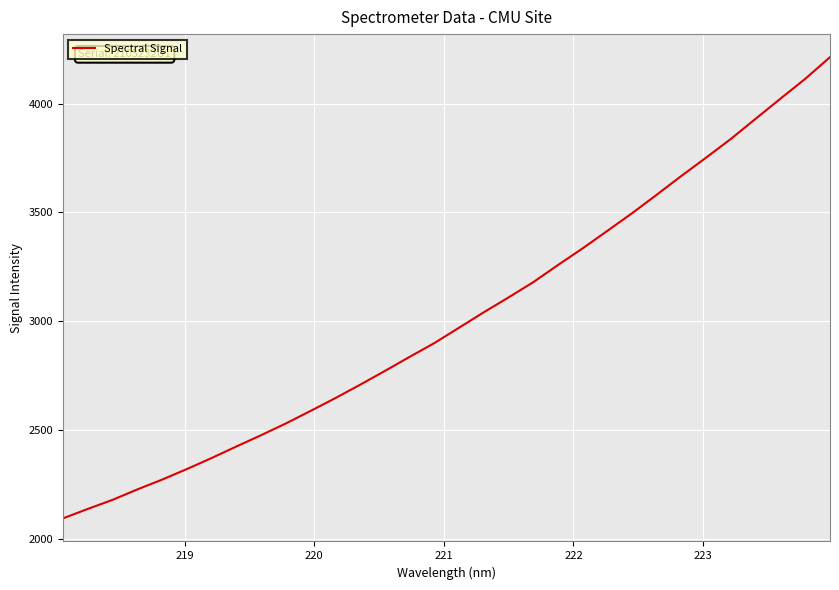

What is the maximum value shown in the chart?

4212.9